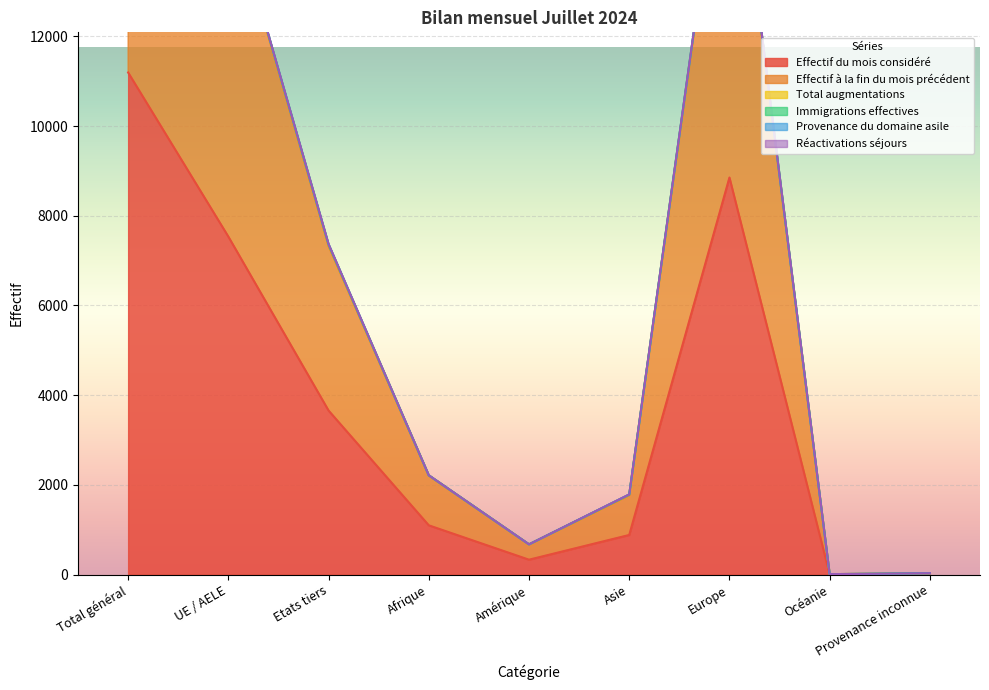

Reading left to right, extract all data points from this chart.

Effectif du mois considéré: 11193	7535	3658	1100	334	885	8852	6	16
Effectif à la fin du mois précédent: 22442	15112	7330	2210	674	1771	17743	12	32
Immigrations effectives: 22508	15149	7359	2215	676	1783	17790	12	32